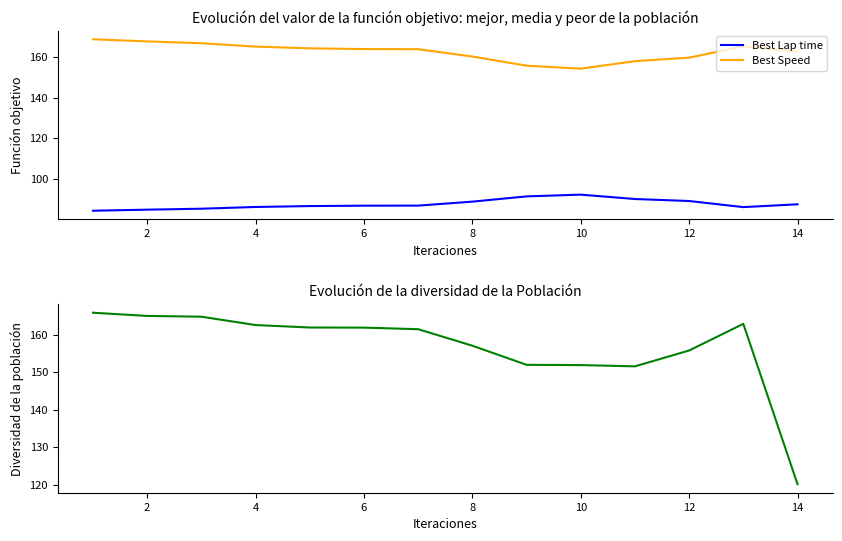

True or false: Best Lap time and Average Speed intersect in this chart.

False